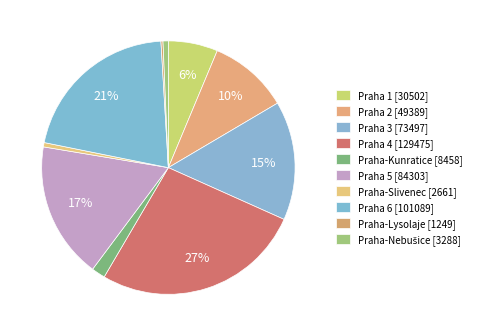

What is the change in value from Praha 4 to Praha 5?

-45172